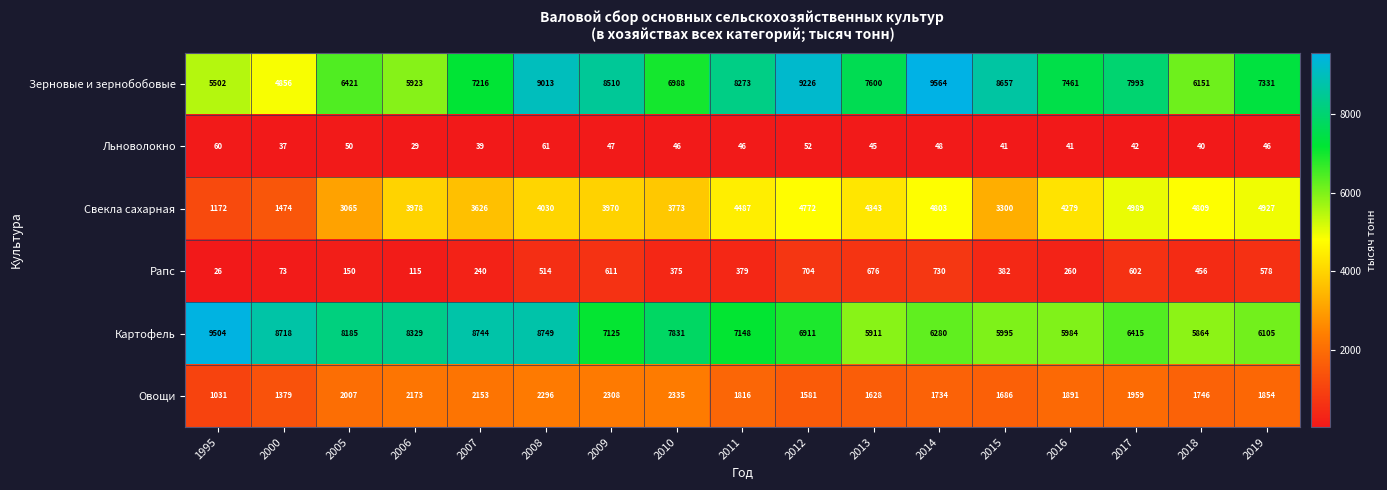

Which series has the widest spread of values?

Зерновые и зернобобовые